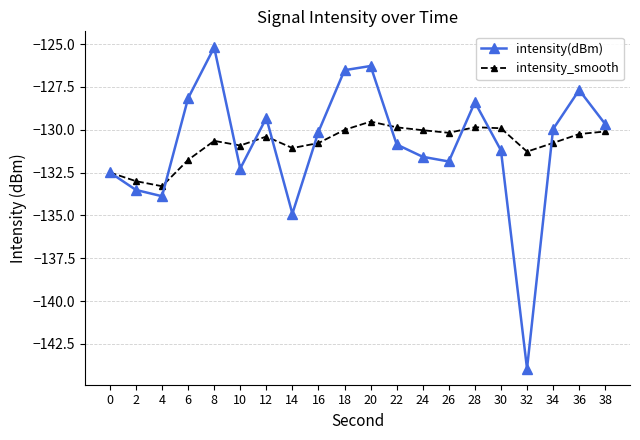

What is the value of the intensity_smooth point at the 5th from the left?

-130.7